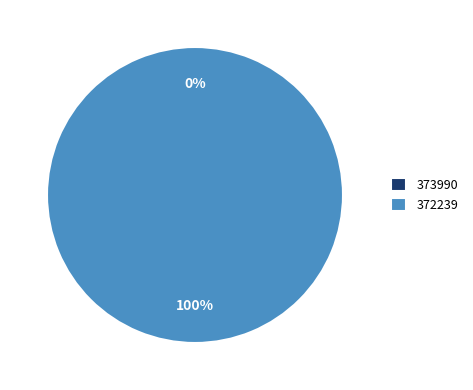

True or false: 373990 accounts for 0% of the total.

True